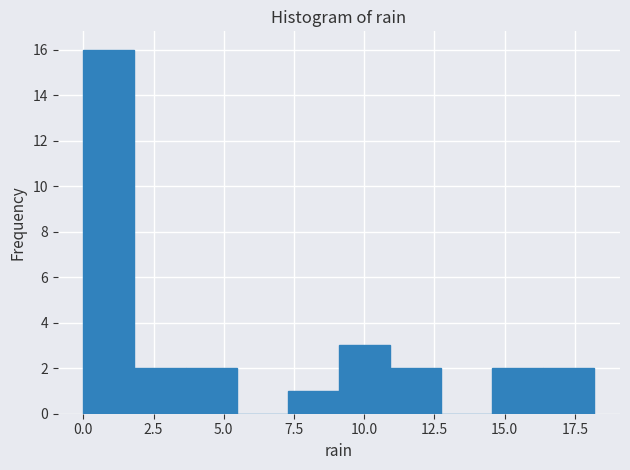

Read against the x-axis, roughly where is the centre of the tallest bar?

1.0